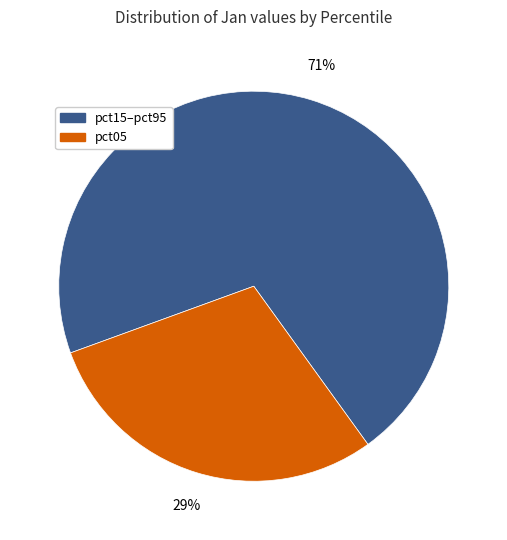

Combined, do pct15–pct95 and pct05 account for over 50%?

Yes